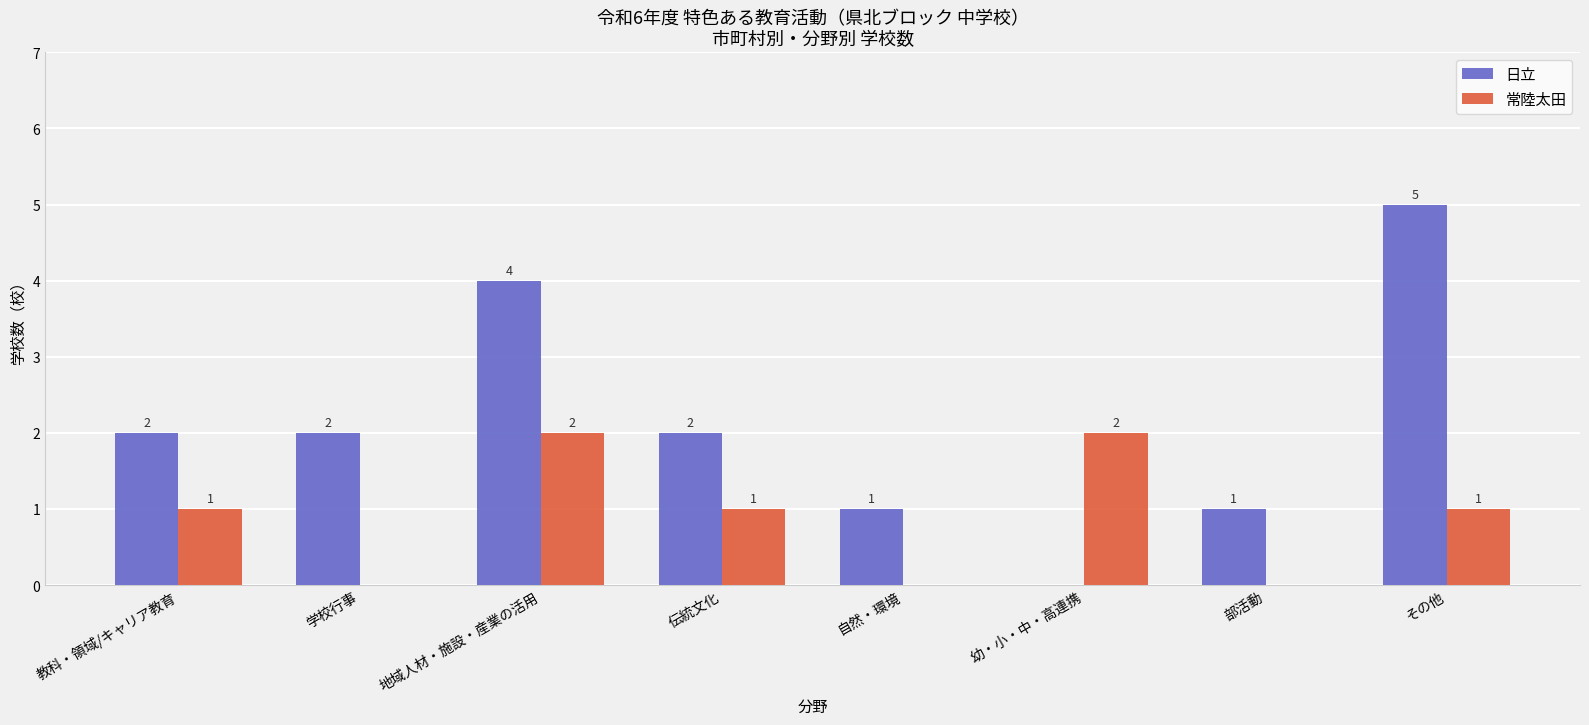

What is the spread (max minus min) of values at 幼・小・中・高連携?

2